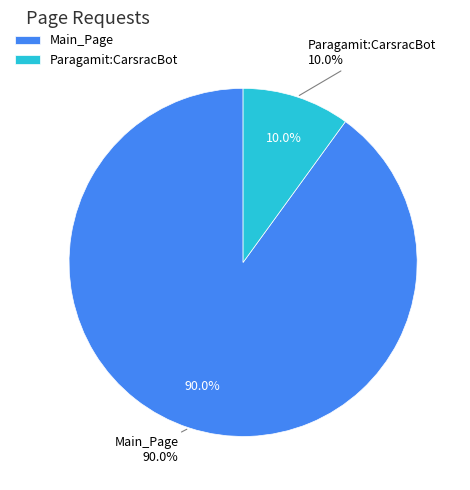

What portion of the pie excludes Main_Page?

10.0%